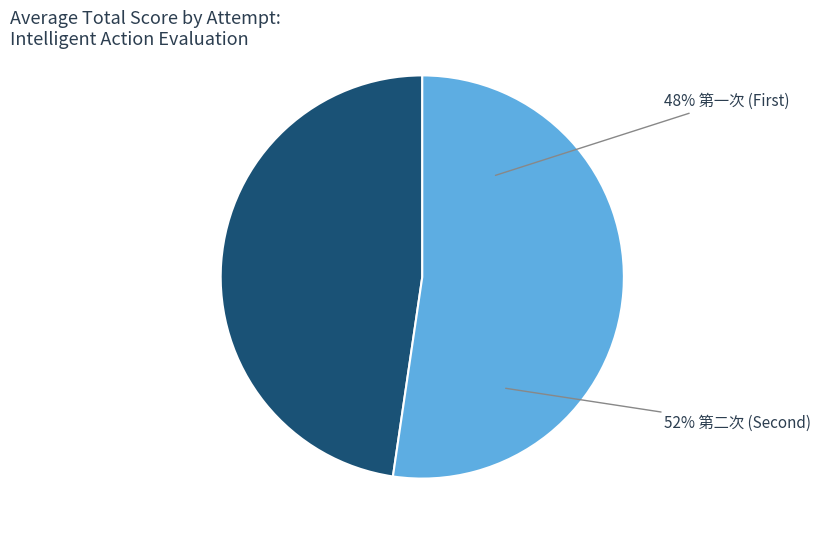

Which has a higher value, 第二次 or 第二次?

第二次